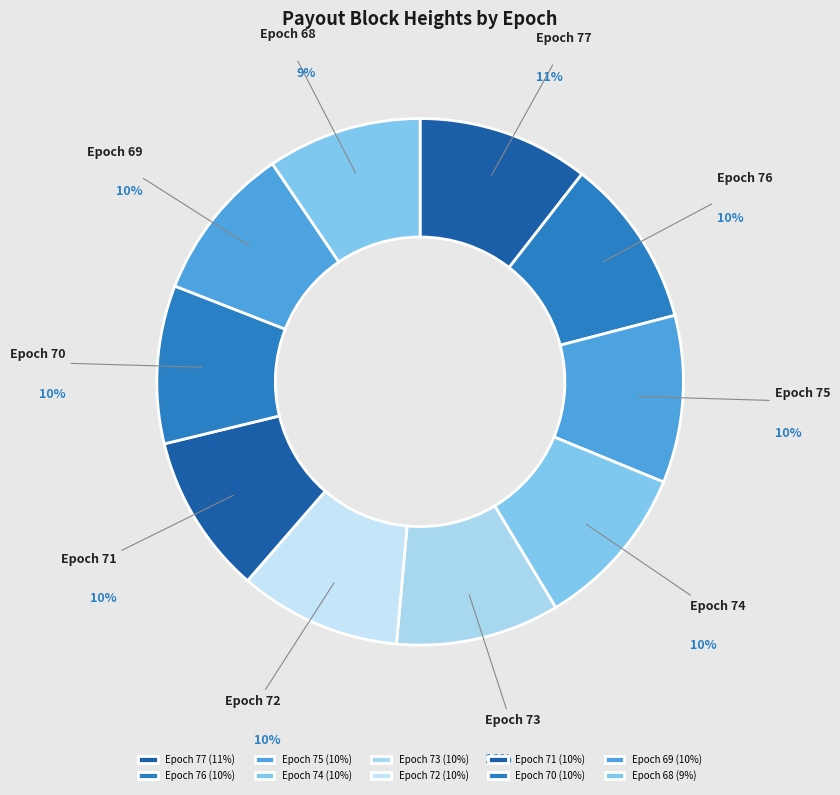

Is there any slice that represents more than half of the pie?

No